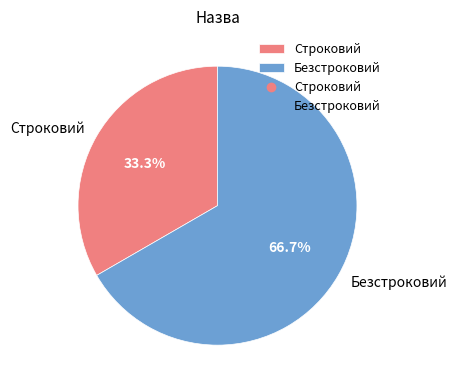

Is there a majority slice in this chart?

Yes